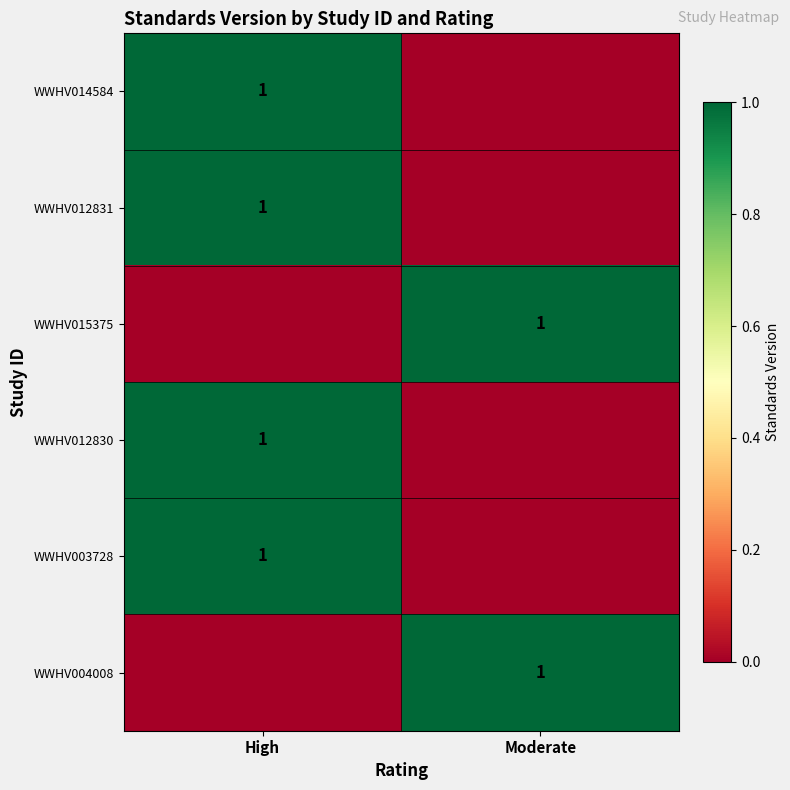

The value of WWHV012830 at High is 0. True or false?

False